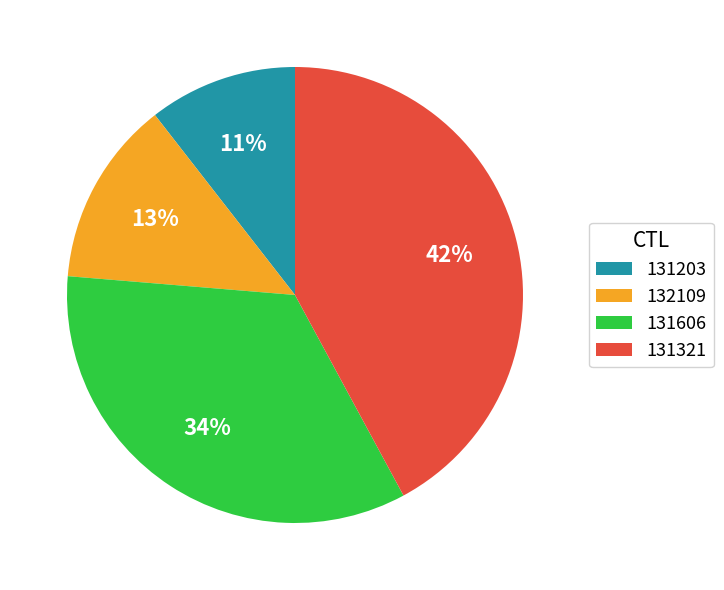

Which slice is the smallest?

131203